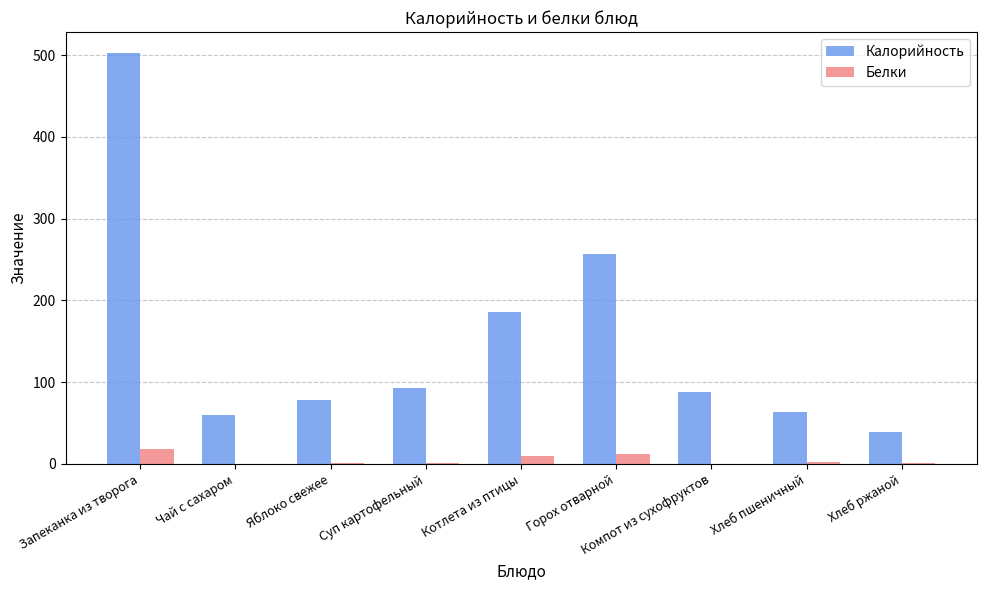

The Калорийность series shows 43.2 at Яблоко свежее. True or false?

False